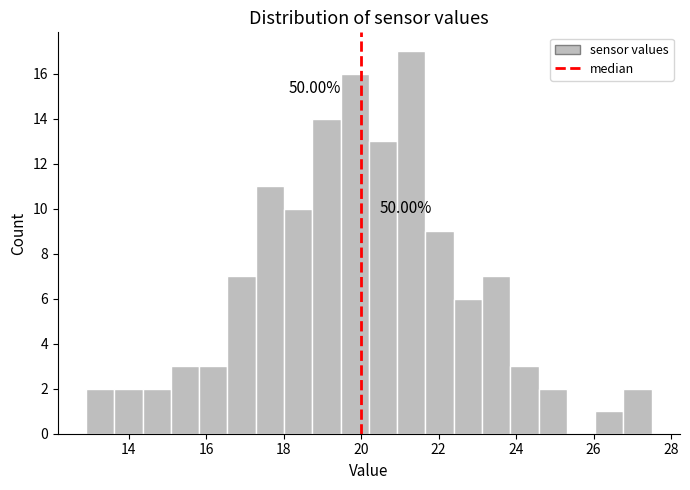

Around what value on the x-axis is the tallest bar? Give the approximate position of its centre, as read against the axis.

21.2